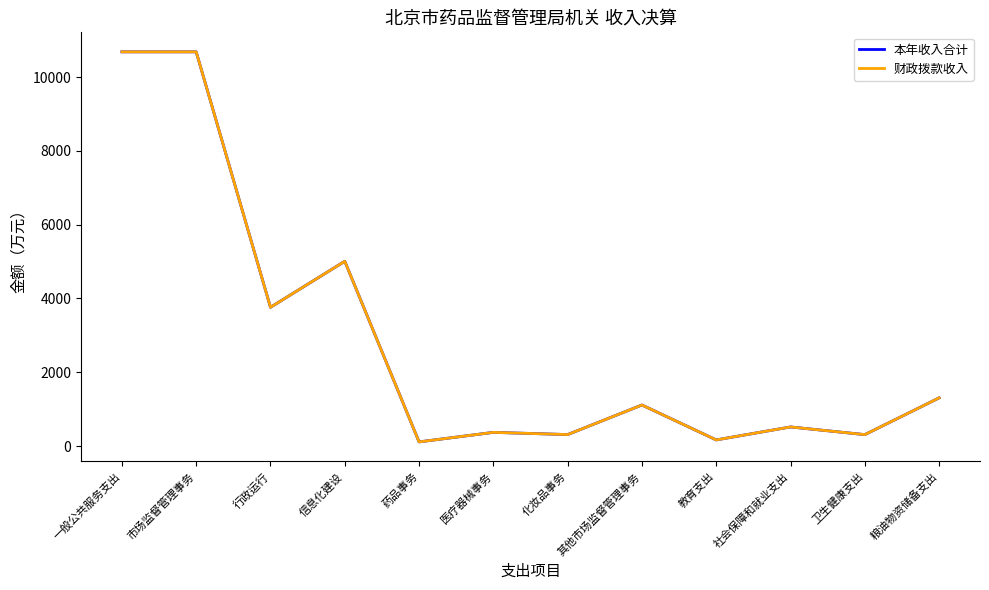

What is the difference between the second highest and second lowest values in the 本年收入合计 series?

10515.3